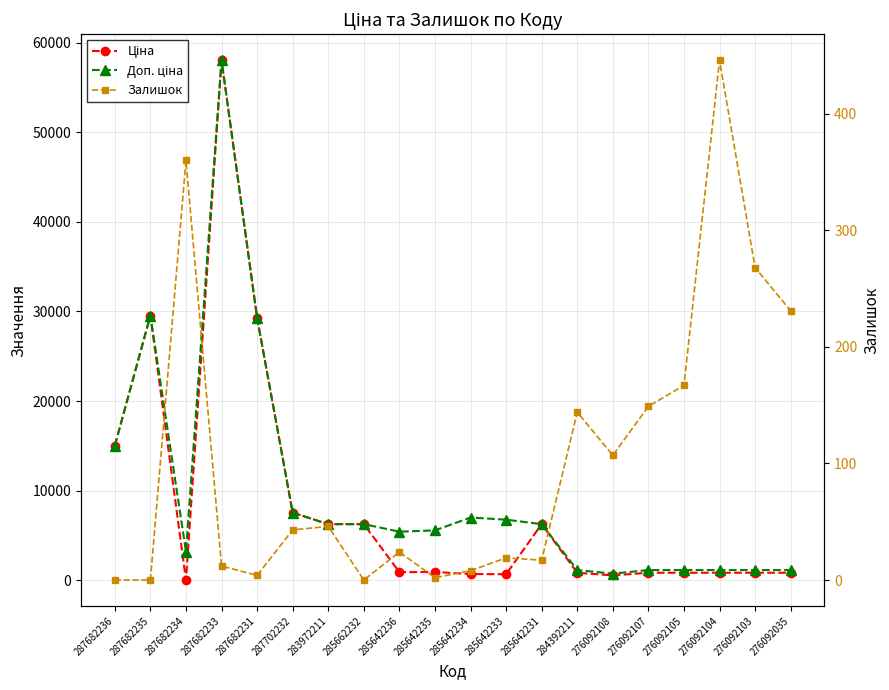

In Доп. ціна, how many points are lower than both neighbors (excluding endpoints)?

3